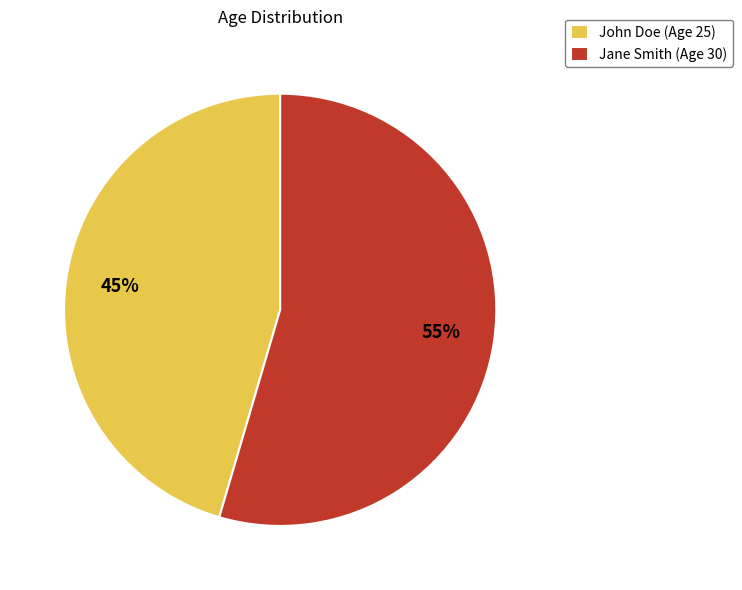

To the nearest percent, what is the average slice percentage?

50%